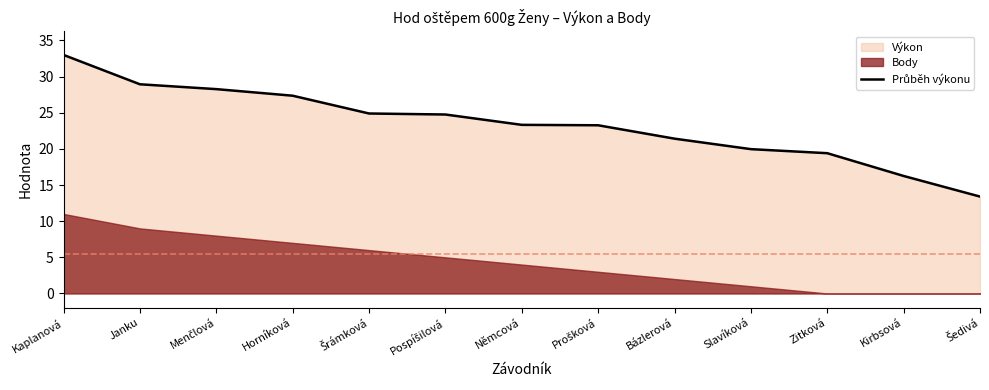

How many categories are shown in the chart?

13